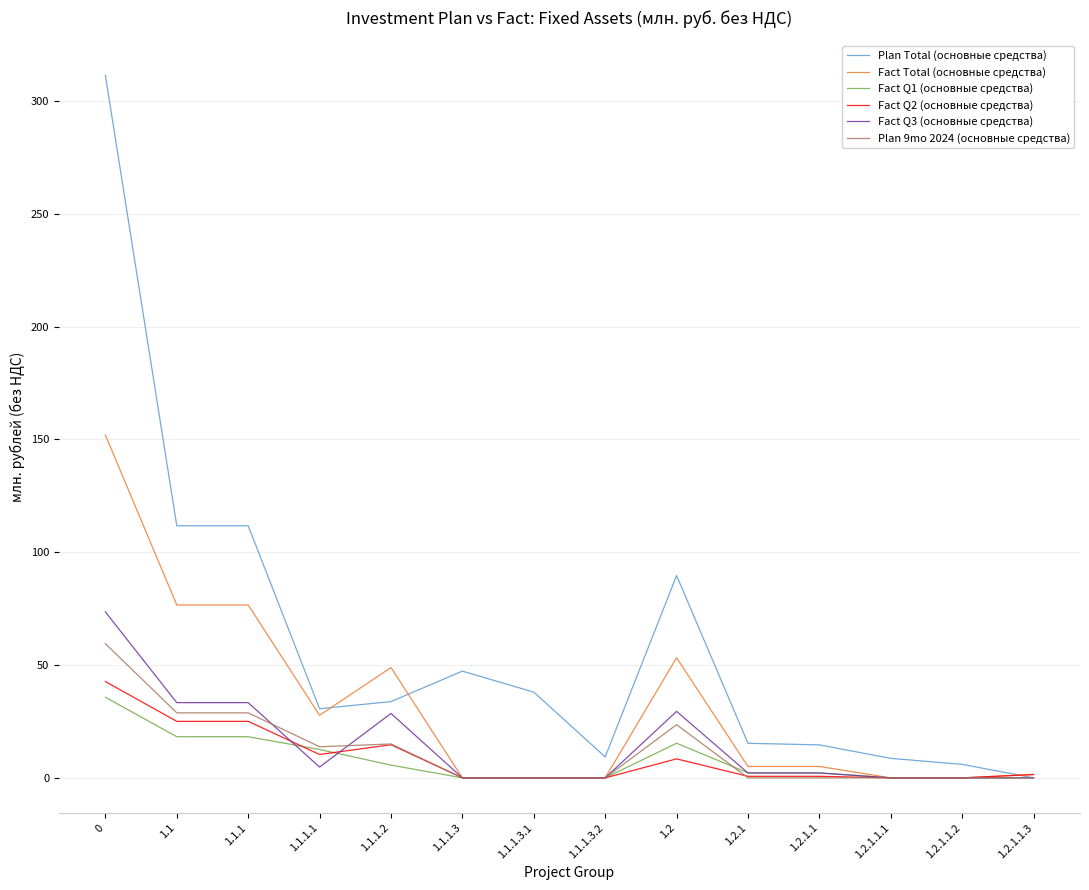

True or false: Fact Q2 (основные средства) has a value of 42.7 at 0.

True